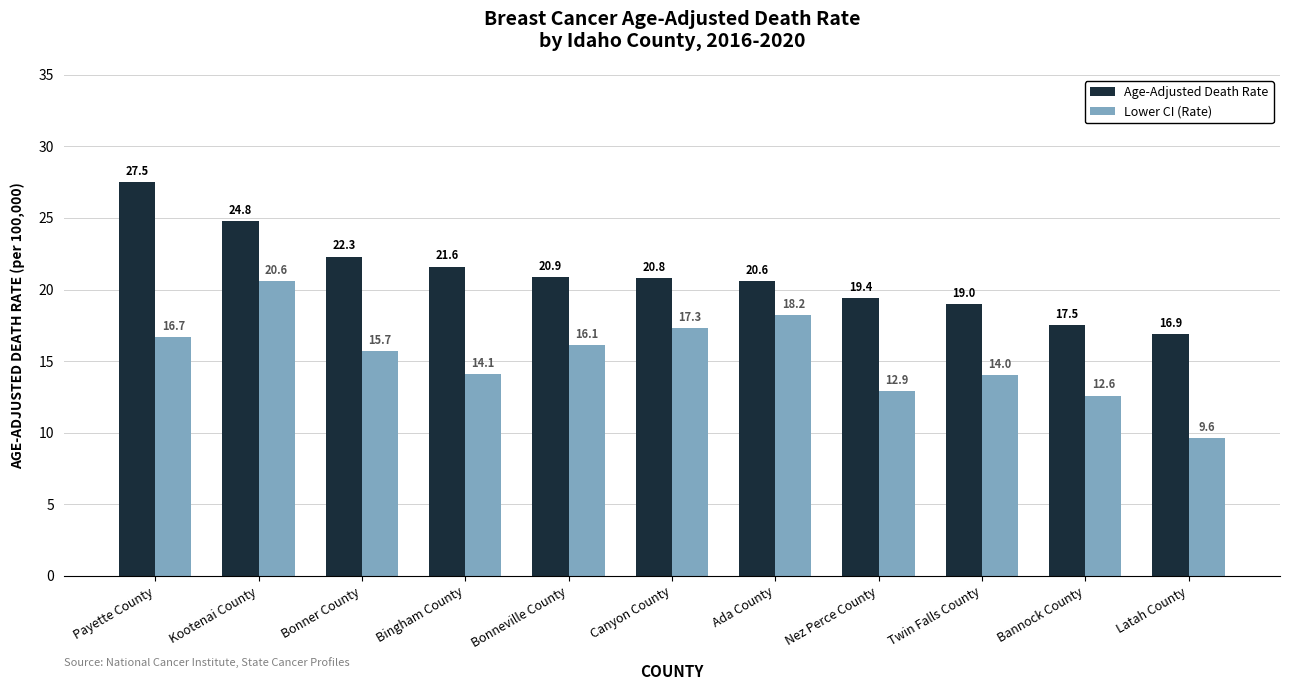

At which label is Age-Adjusted Death Rate closest to 22?

Bonner County